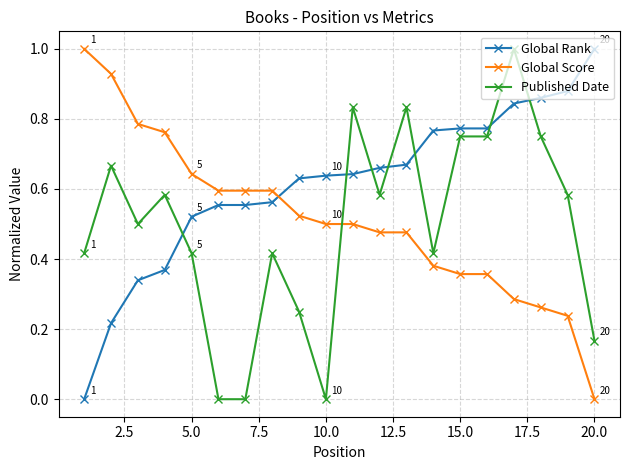

What is the highest value of the Global Score series?

1.0